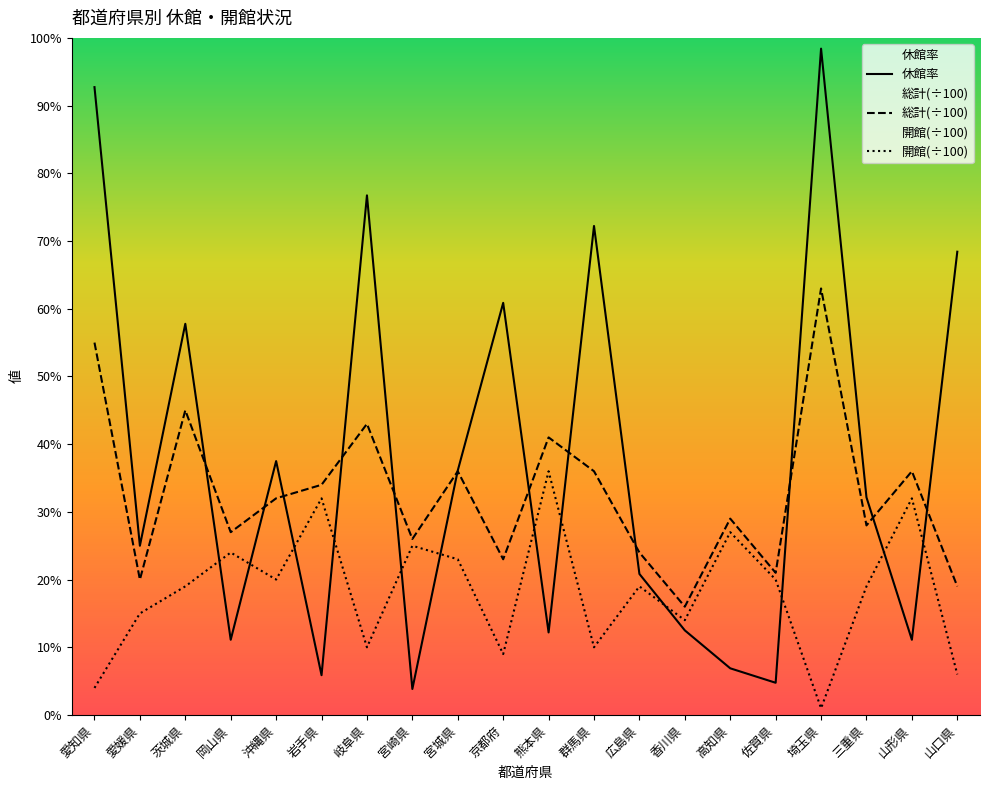

At 愛知県, list the series in order from smallest to largest.

開館(÷100), 総計(÷100), 休館率